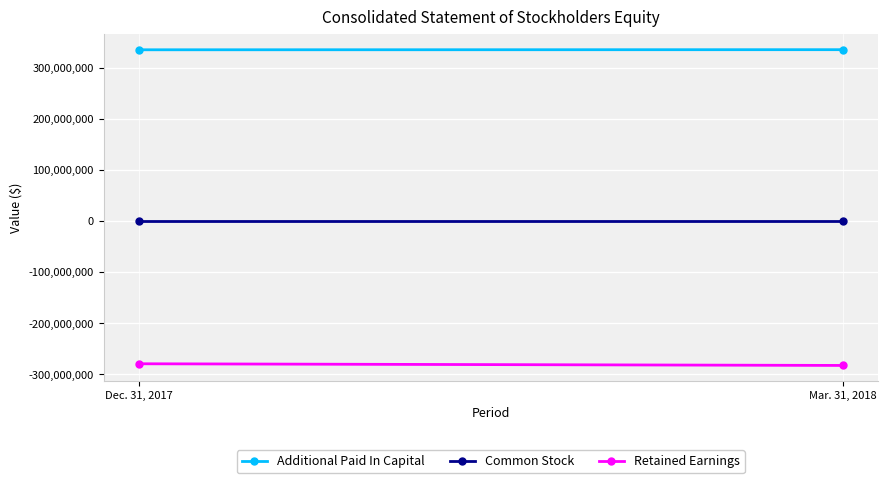

At which label is Additional Paid In Capital closest to 334980170?

Dec. 31, 2017